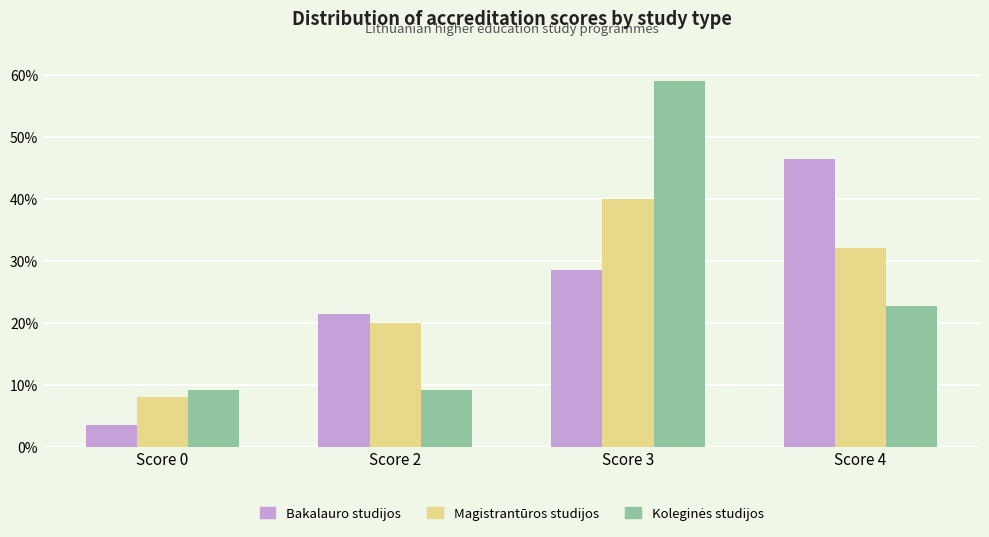

List the labels in order of Bakalauro studijos value, smallest first.

Score 0, Score 2, Score 3, Score 4